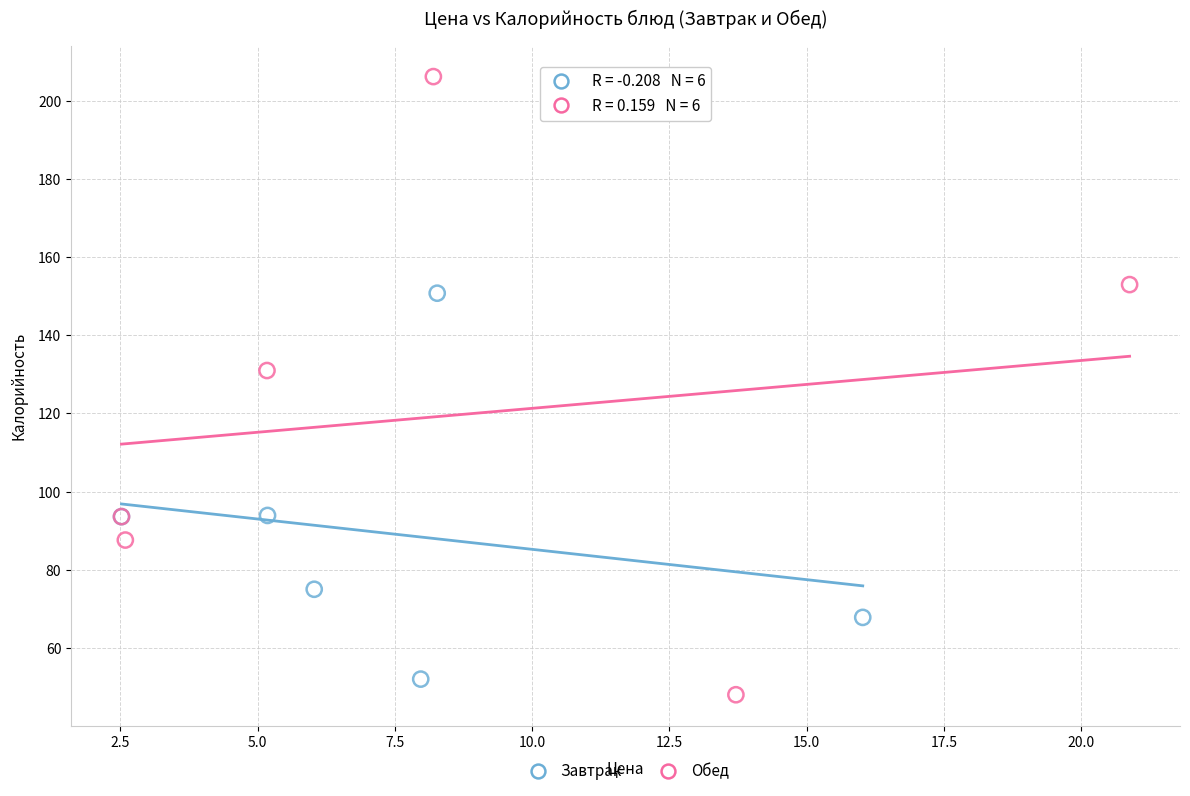

Which series reaches the maximum Y coordinate?

Обед